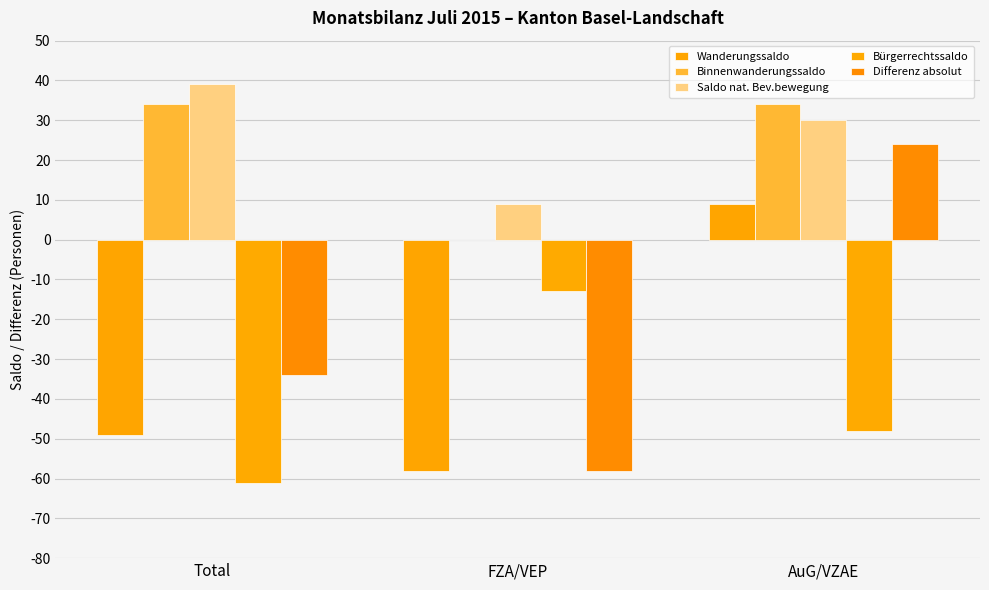

At which label does Differenz absolut reach its peak?

AuG/VZAE